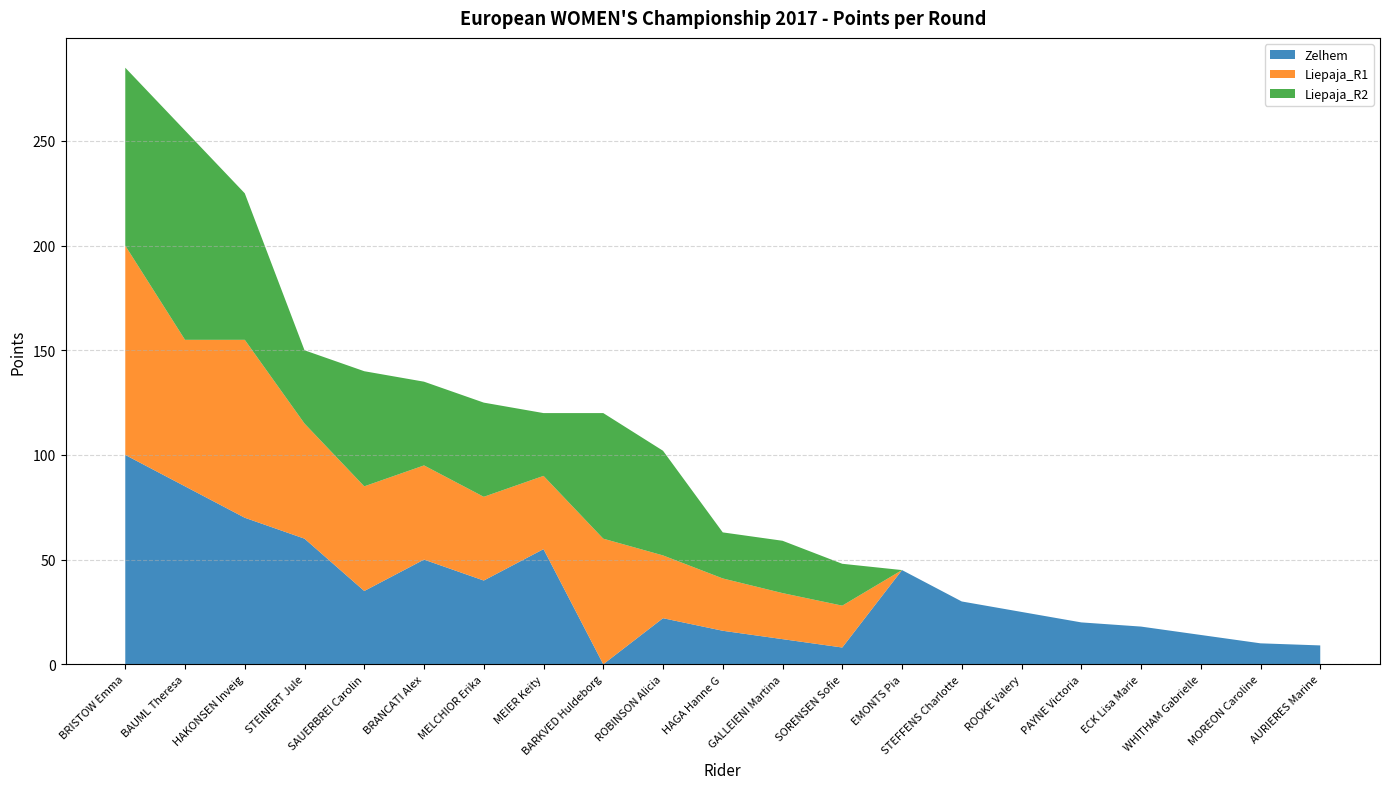

Reading left to right, list all the values displayed in this chart.

Zelhem: 100	85	70	60	35	50	40	55	0	22	16	12	8	45	30	25	20	18	14	10	9
Liepaja_R1: 100	70	85	55	50	45	40	35	60	30	25	22	20	0	0	0	0	0	0	0	0
Liepaja_R2: 85	100	70	35	55	40	45	30	60	50	22	25	20	0	0	0	0	0	0	0	0